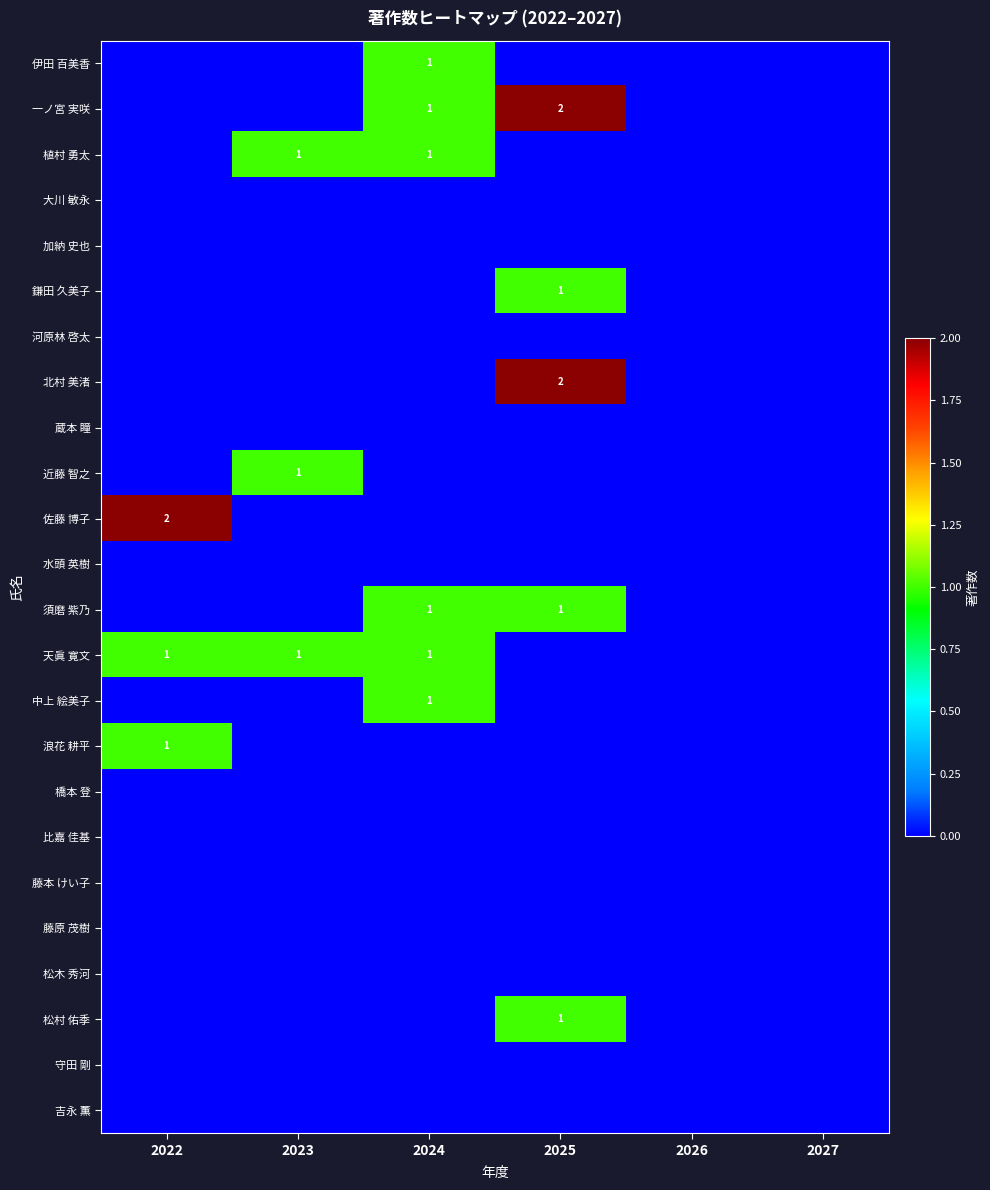

The value of 鎌田 久美子 at 2025 is 0. True or false?

False